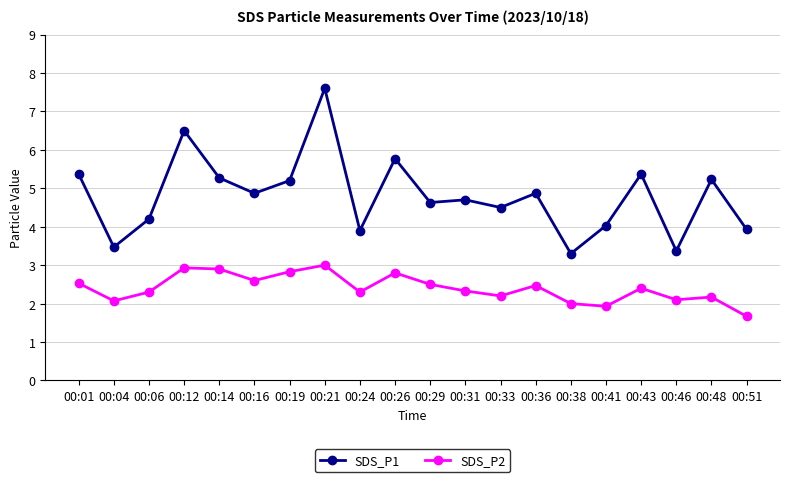

At which category is the sum across all series the highest?

00:21